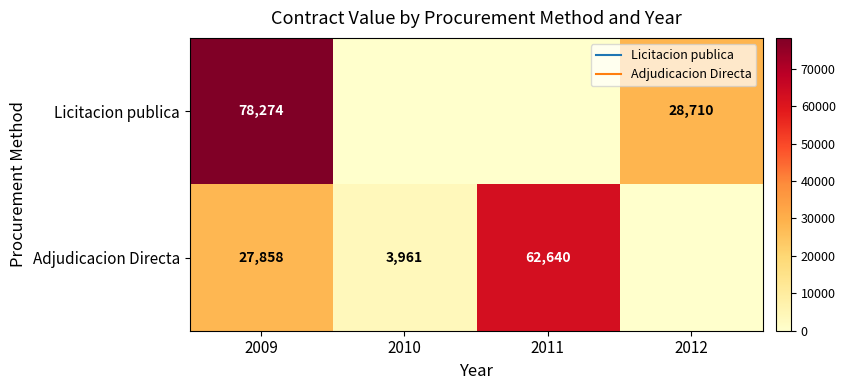

At which label is Licitacion publica closest to 39137?

2012